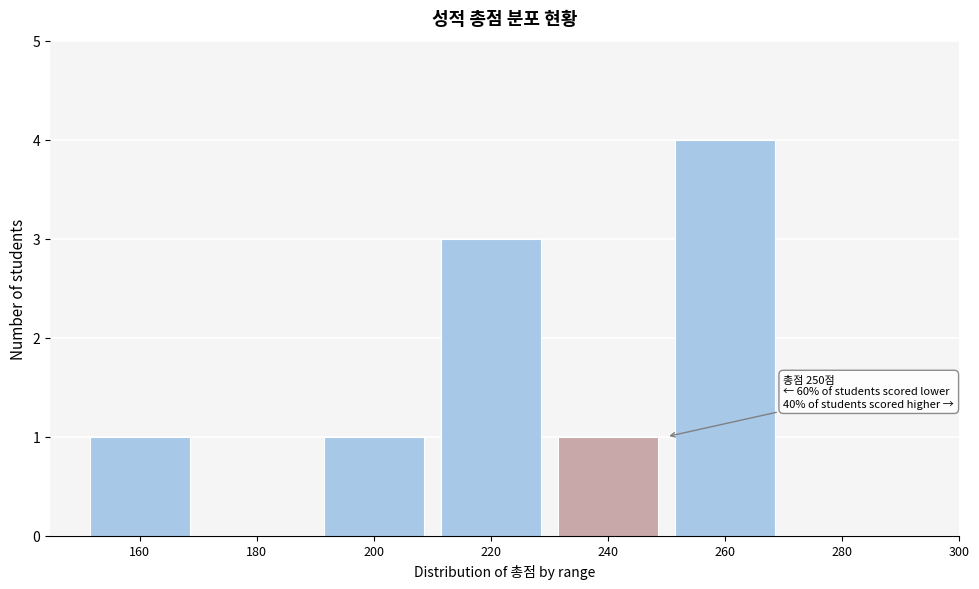

Reading right to left, transcribe all the data shown in this chart.

280=0	260=4	240=1	220=3	200=1	180=0	160=1